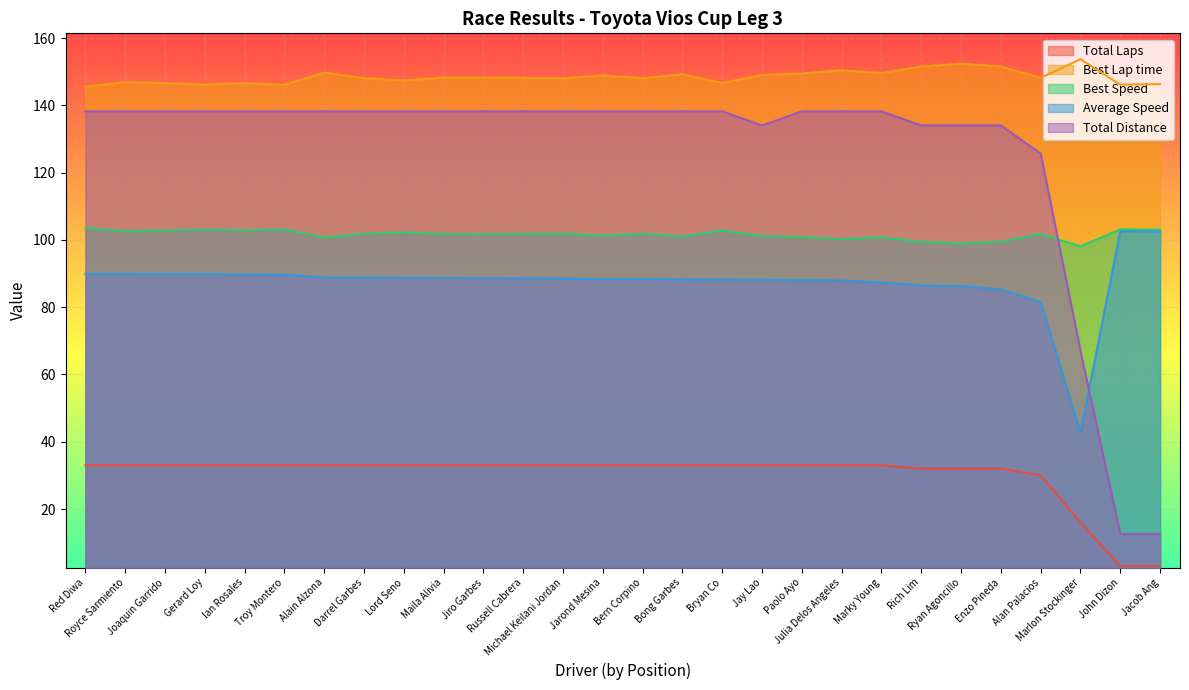

At how many categories does at least one series exceed 37?

28